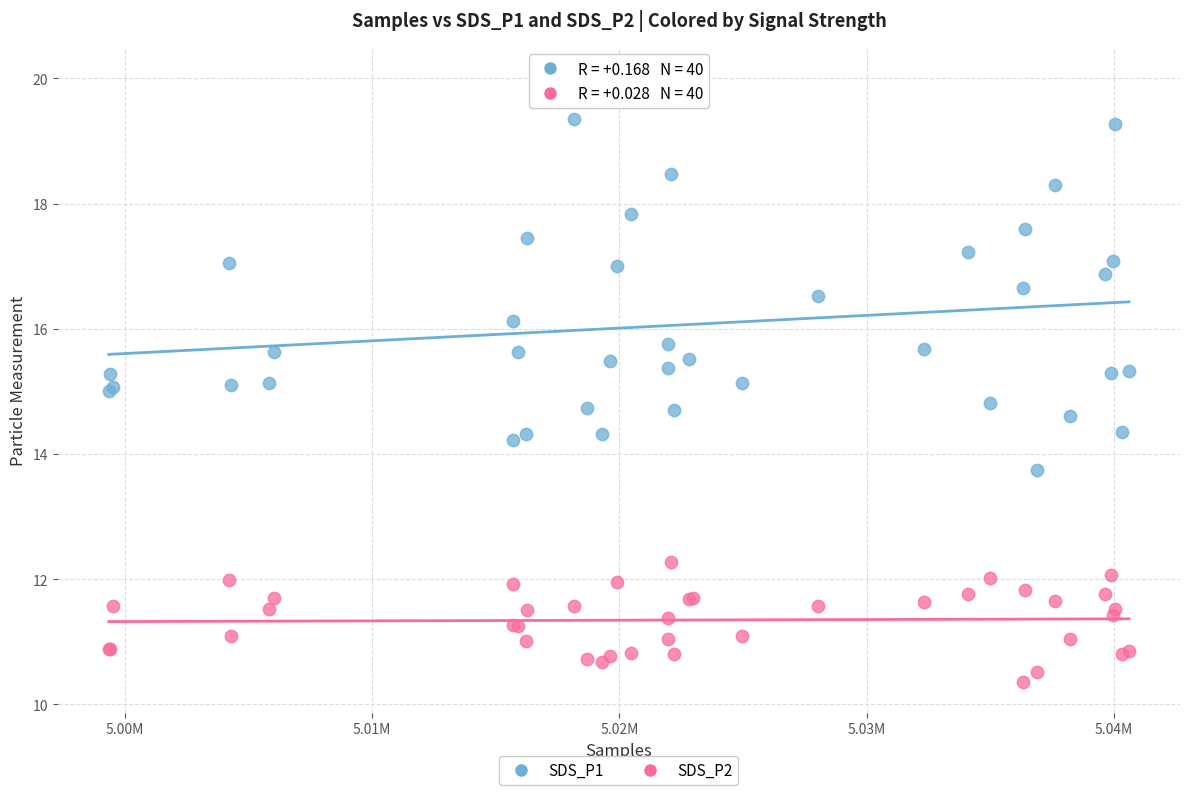

In the SDS_P1 series, what Y value is closest to 16?

16.1